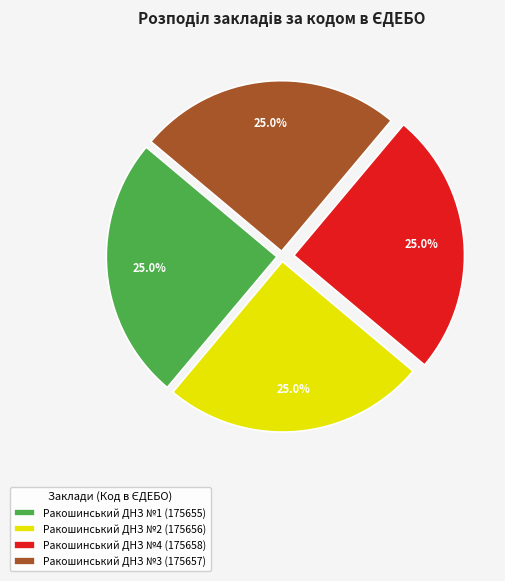

To the nearest percent, what percentage of the pie is Ракошинський ДНЗ №4?

25%